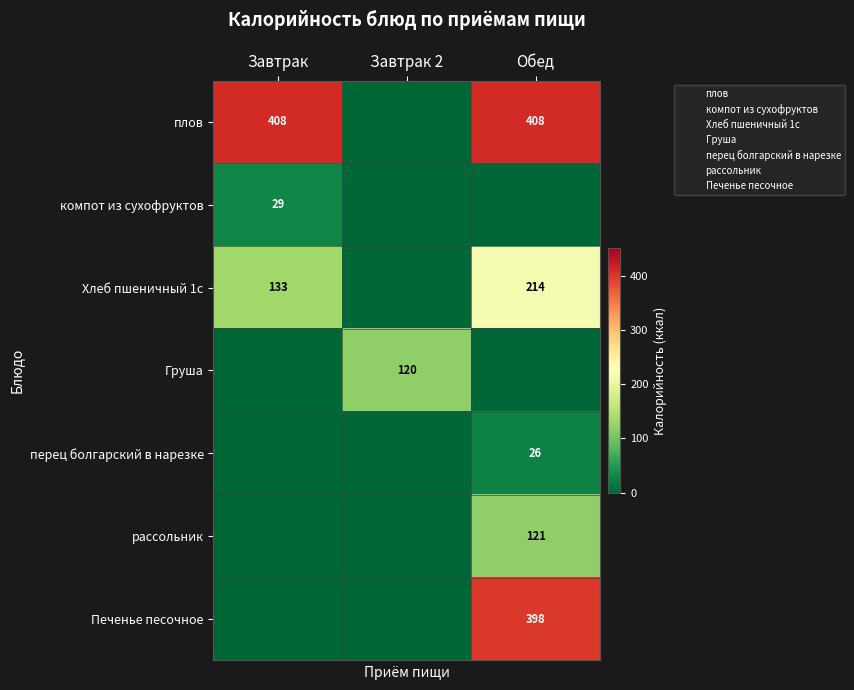

What is the difference between the maximum and minimum values in the Груша series?

120.0